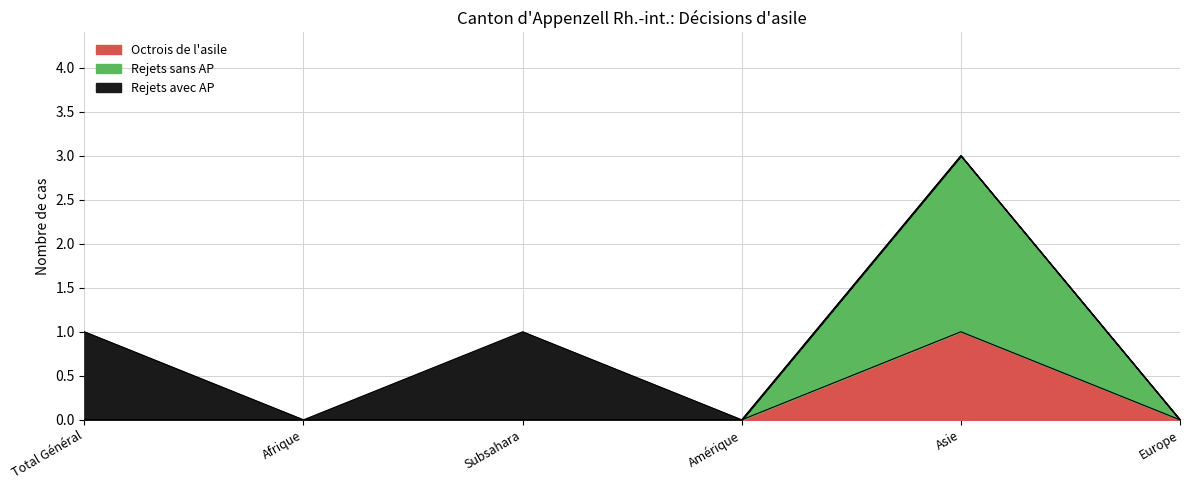

What position from the right is Subsahara?

4